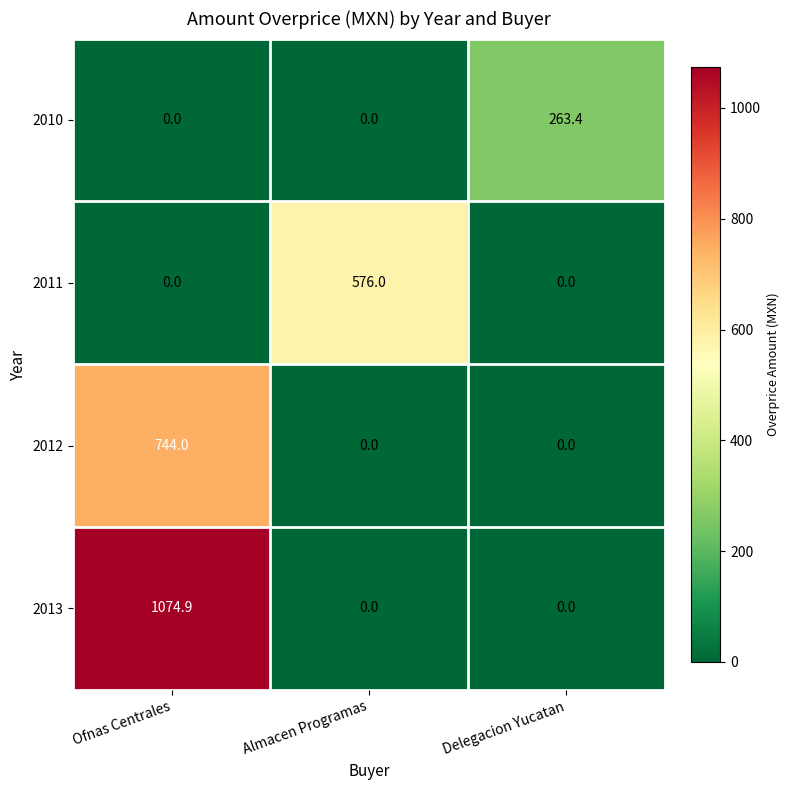

List the series in order of their peak value, lowest first.

2010, 2011, 2012, 2013